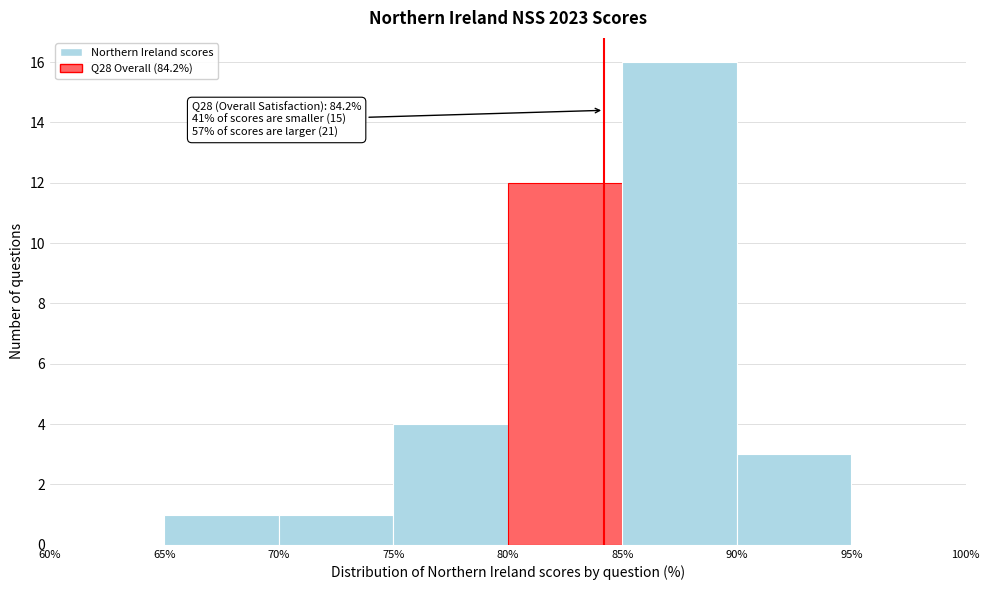

Which range on the x-axis has the tallest bar?

85% to 90%